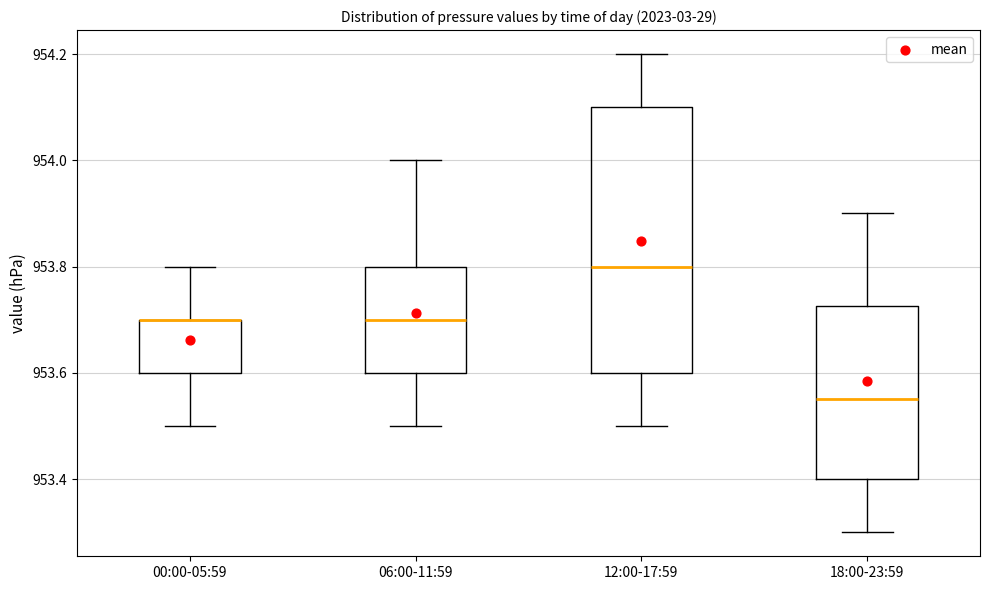

Where is the upper edge of the box for 12:00-17:59 on the y-axis? The values are not printed on the chart, so give them approximately, as read against the axis.

954.10